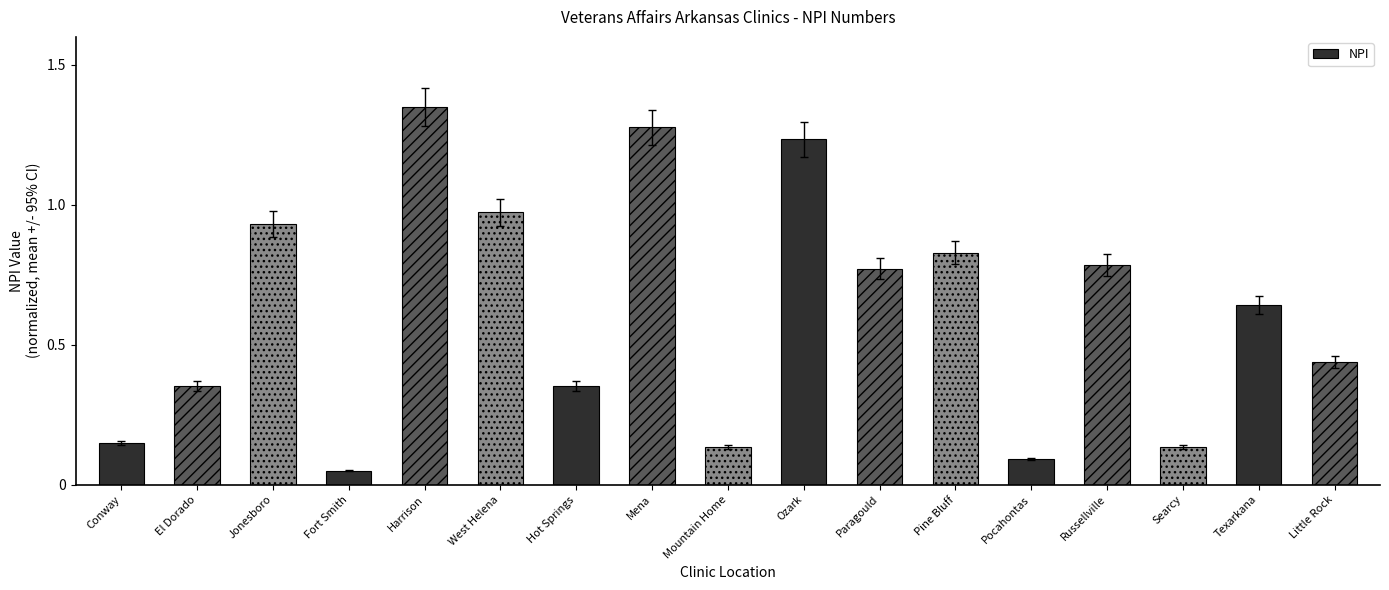

Where is the data nearest to the value 0?

Fort Smith